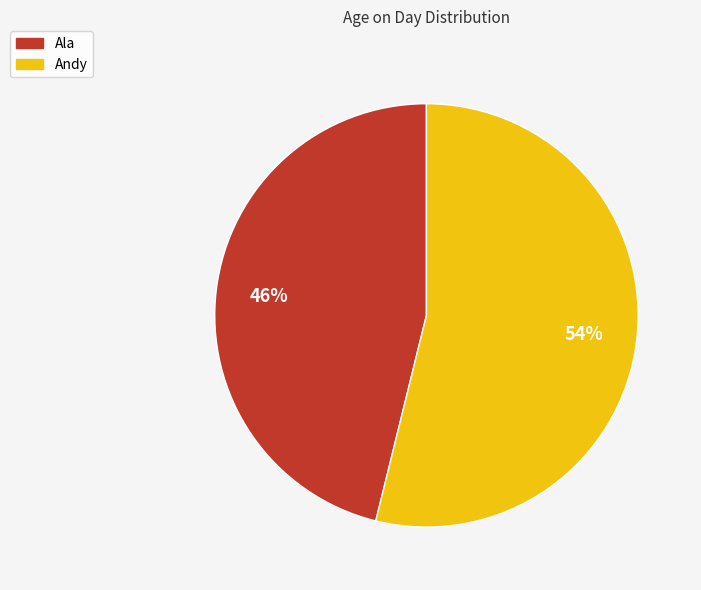

To the nearest percent, what is the difference between the Ala and Andy slice percentages?

8%